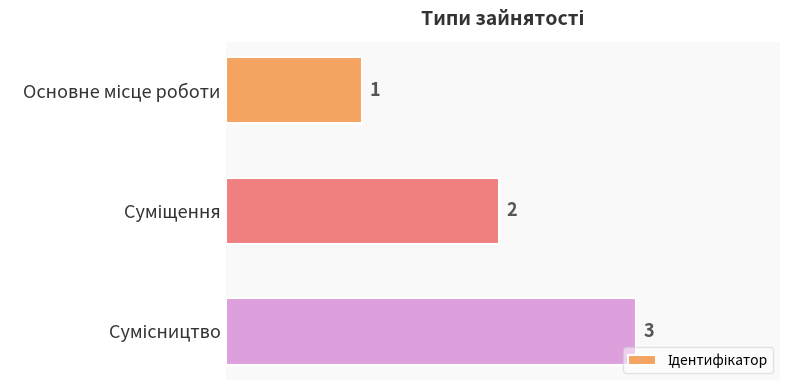

What is the maximum value shown in the chart?

3